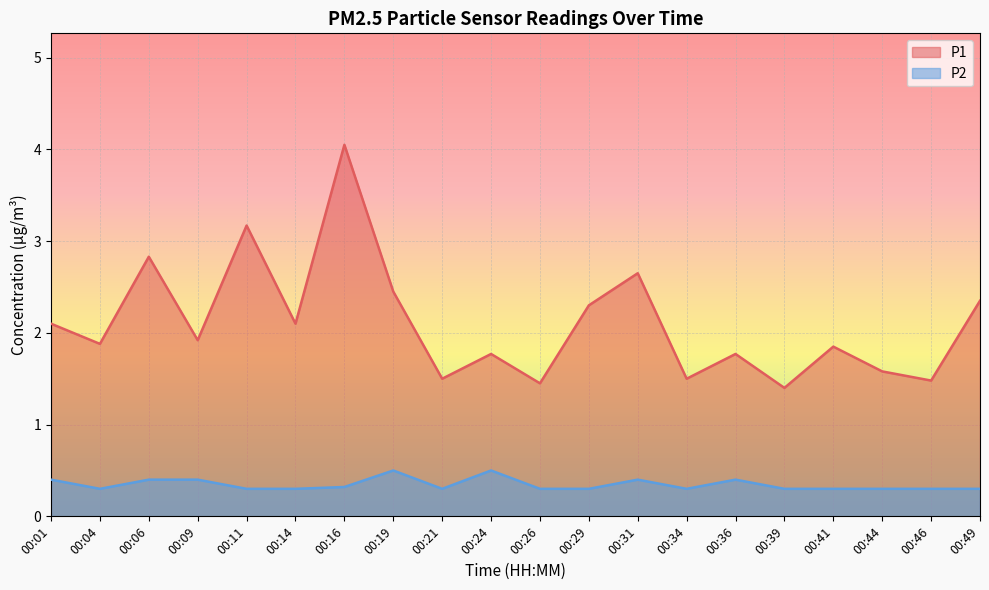

List the series in order of their overall mean, highest first.

P1, P2